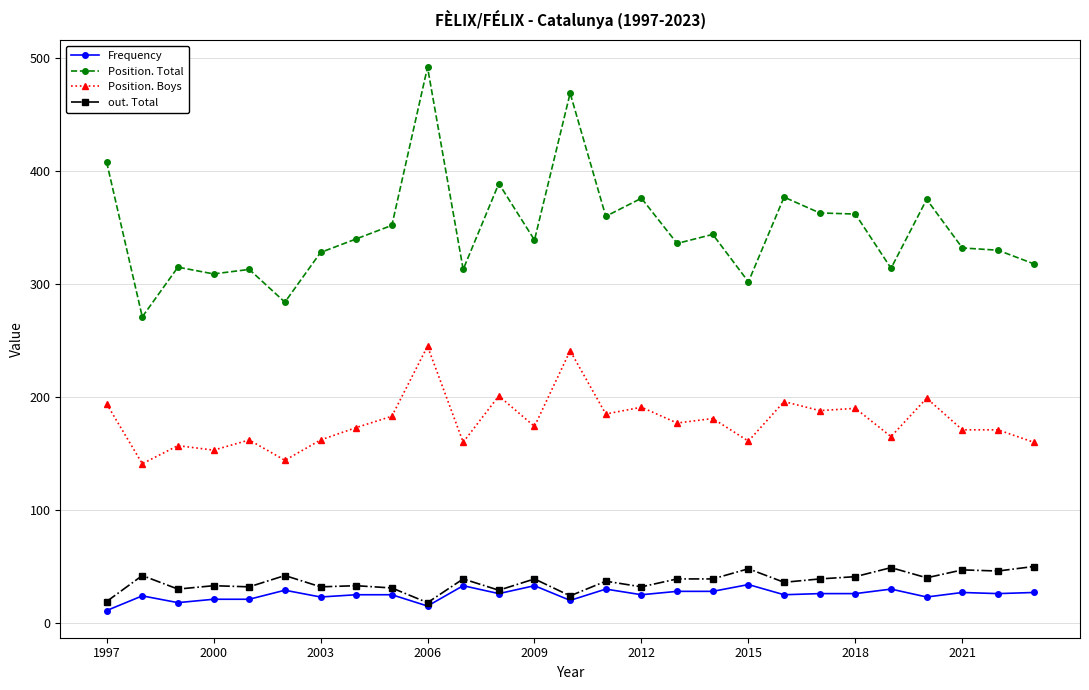

True or false: Position. Total and out. Total intersect in this chart.

False